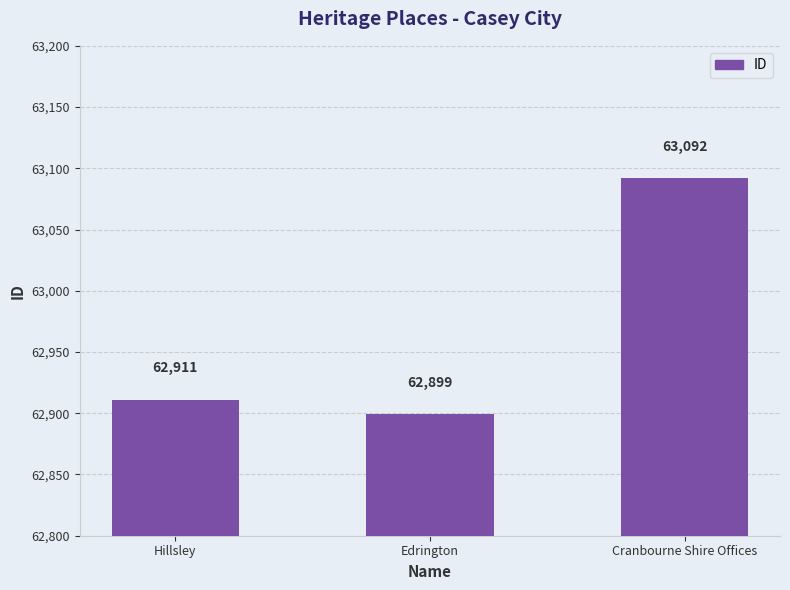

The value at Cranbourne Shire Offices is 90607. True or false?

False